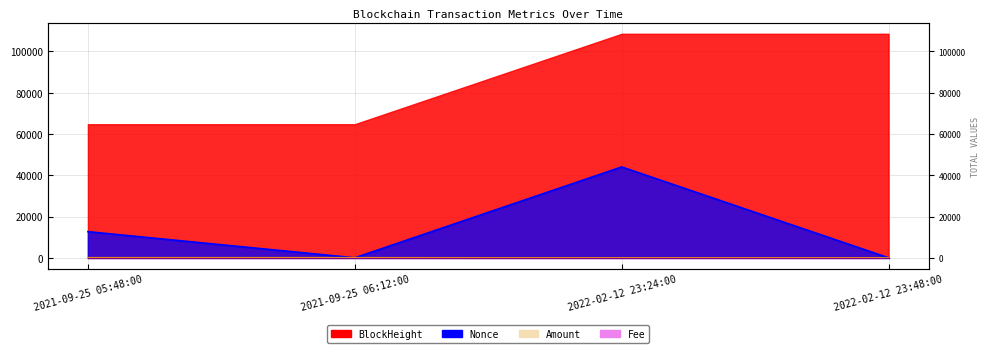

What is the average value of the Nonce series?

14166.8